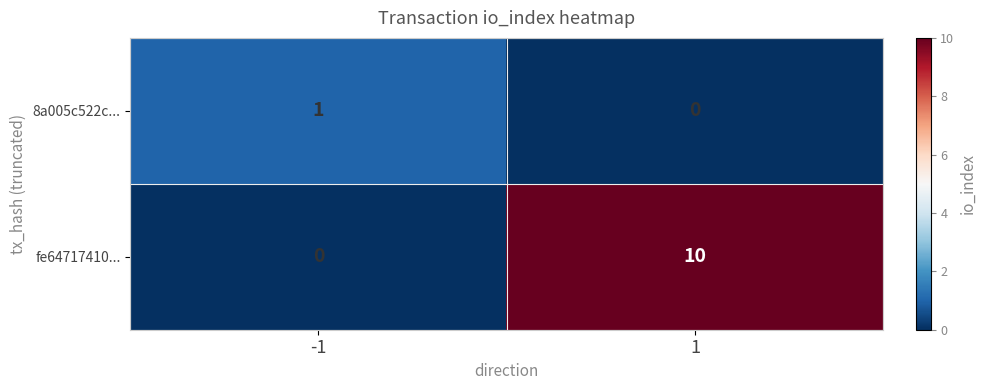

What is the greatest value displayed?

10